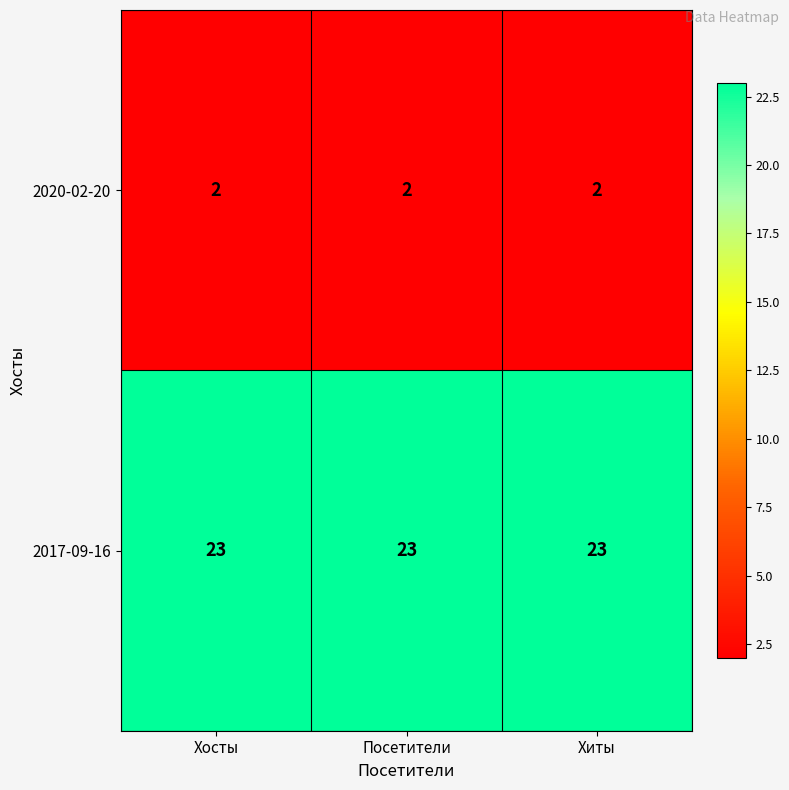

What value does the 2017-09-16 series have at Хиты?

23